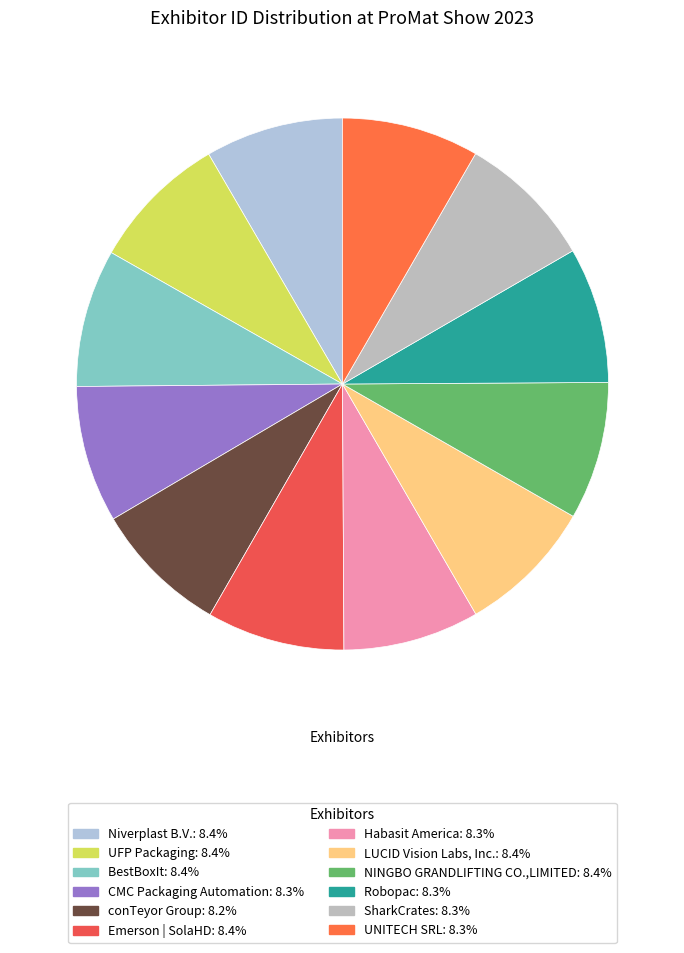

Which slice is the smallest?

conTeyor Group